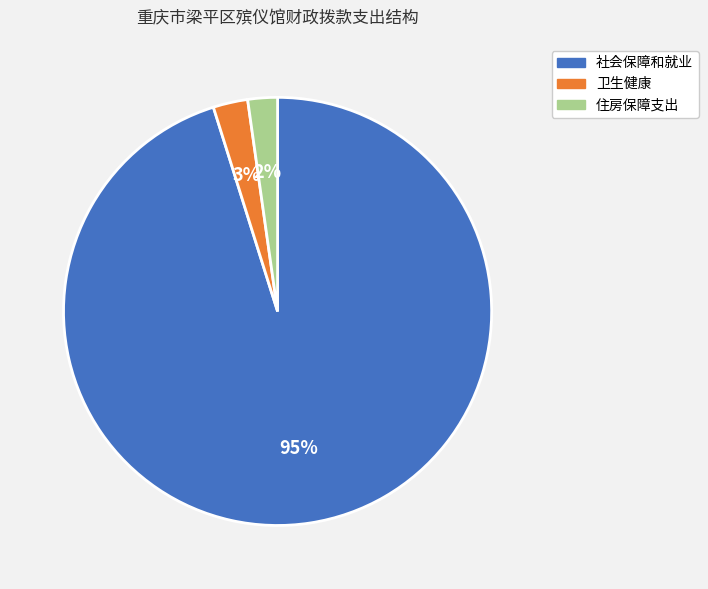

True or false: 社会保障和就业 accounts for 95% of the total.

True